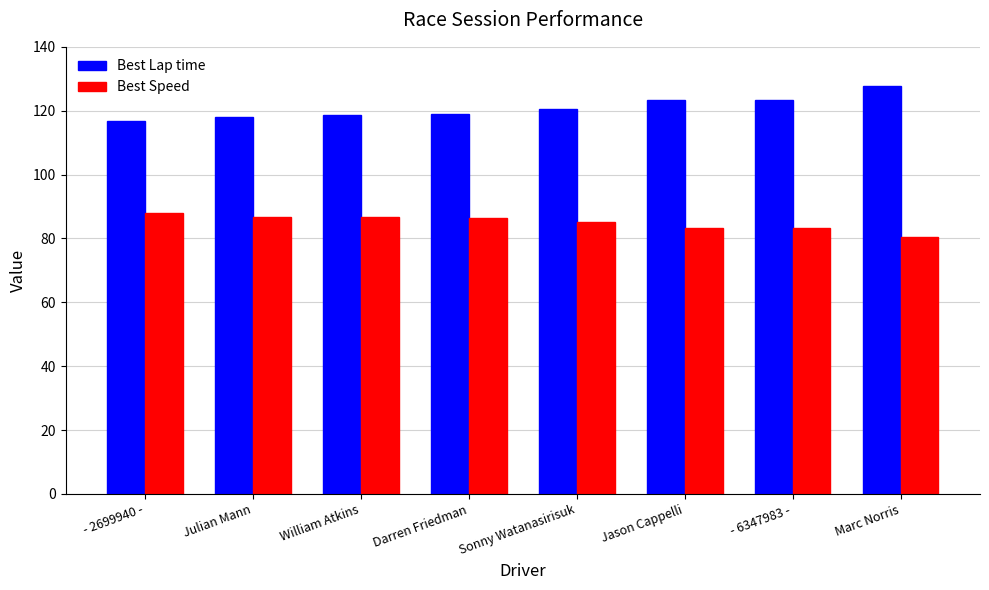

What is the total value across all series at William Atkins?

205.1